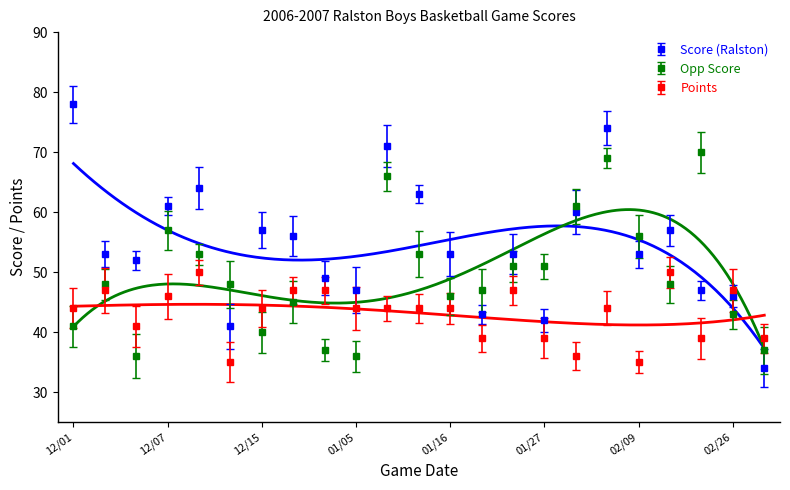

List the series in order of their peak value, highest first.

Score (Ralston), Opp Score, Points